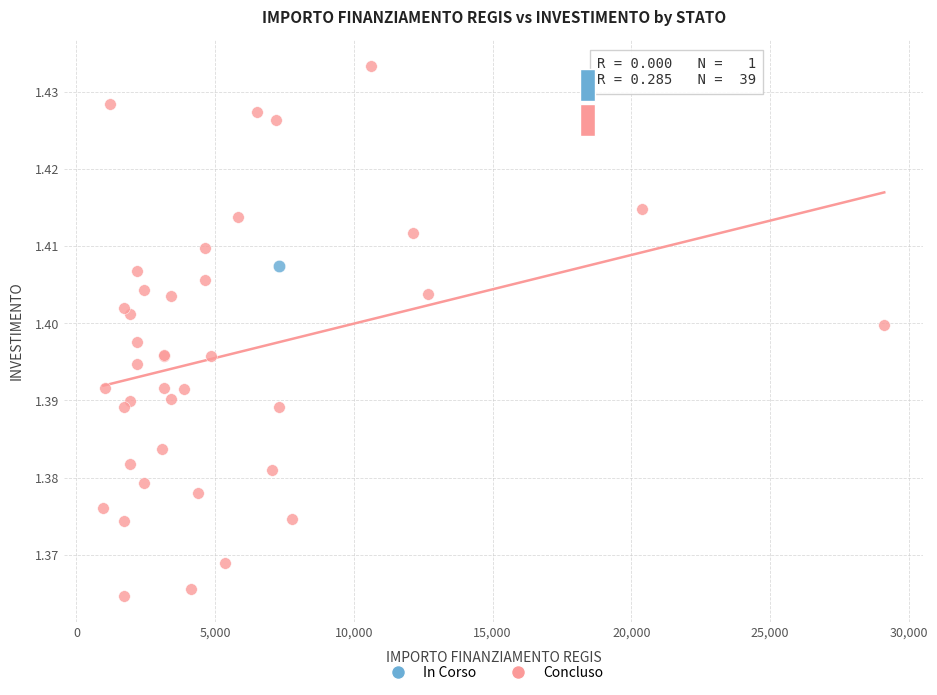

What are all the series names shown in the legend?

In Corso, Concluso